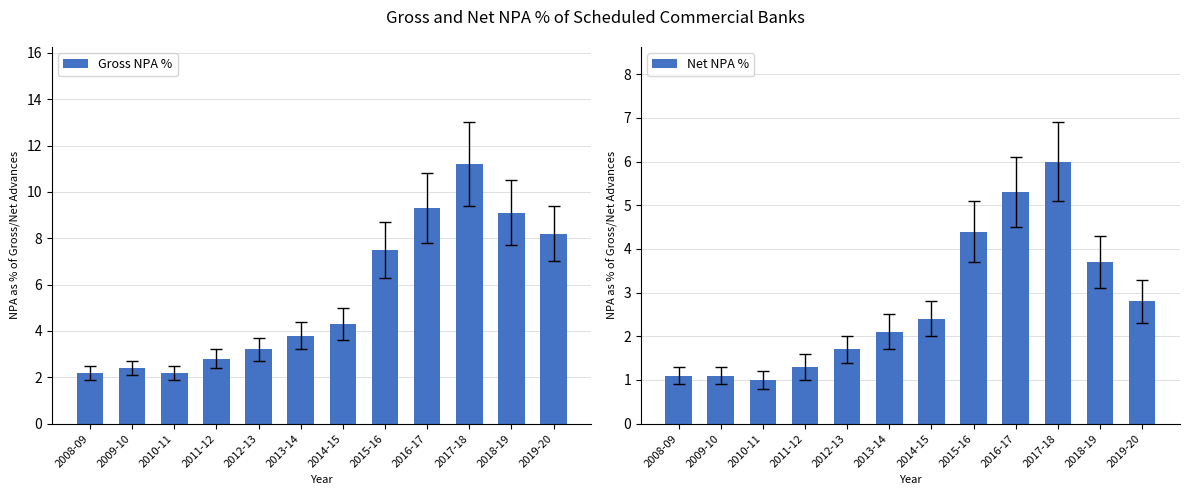

Is it true that Gross NPA % equals 3.8 at 2013-14?

True